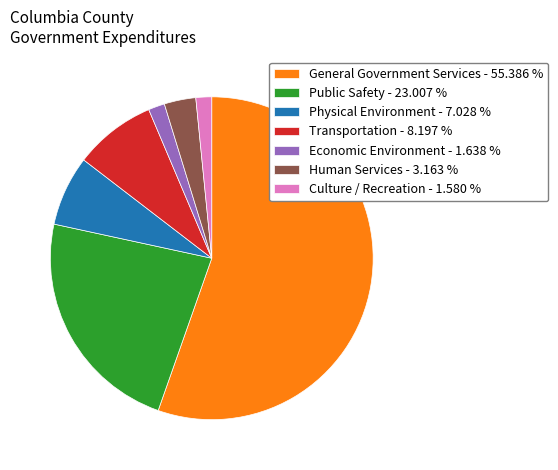

Which category accounts for the majority?

General Government Services